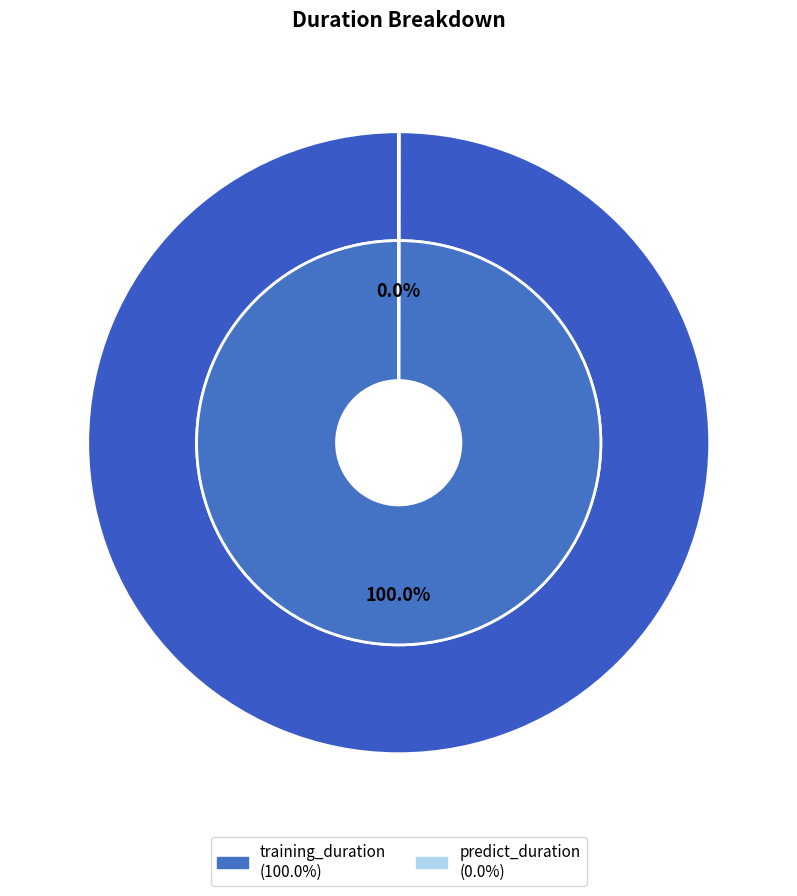

Which category has the biggest portion of the pie?

training_duration